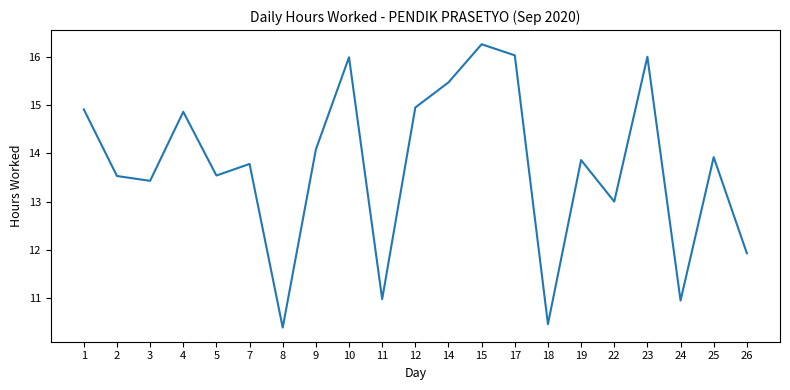

Which label corresponds to the largest value in the chart?

15